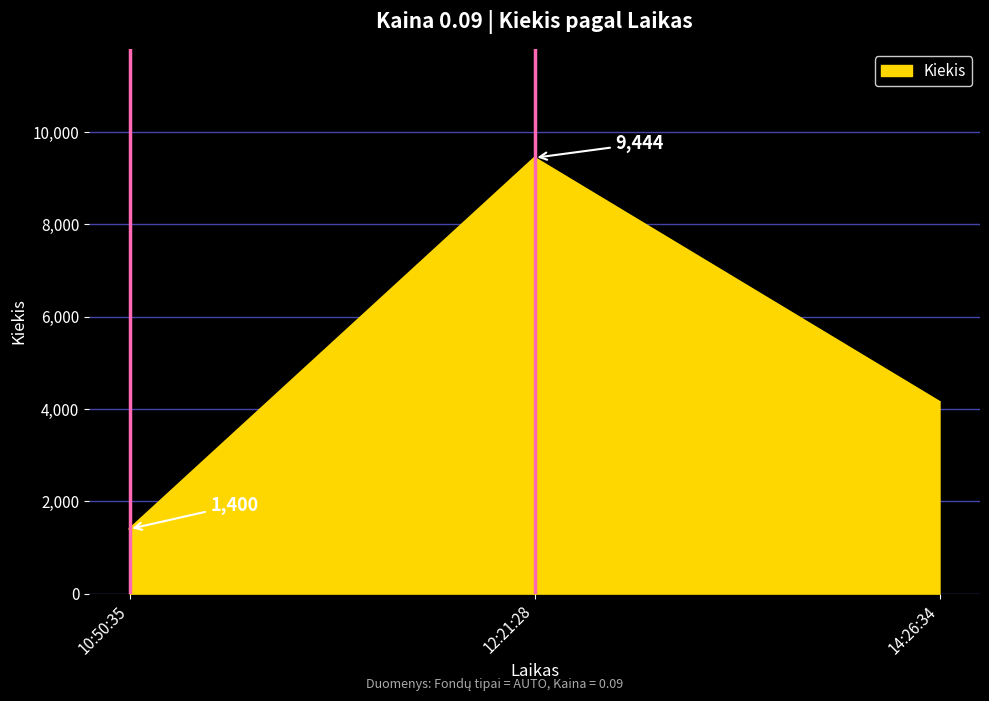

Between 14:26:34 and 12:21:28, which is larger?

12:21:28